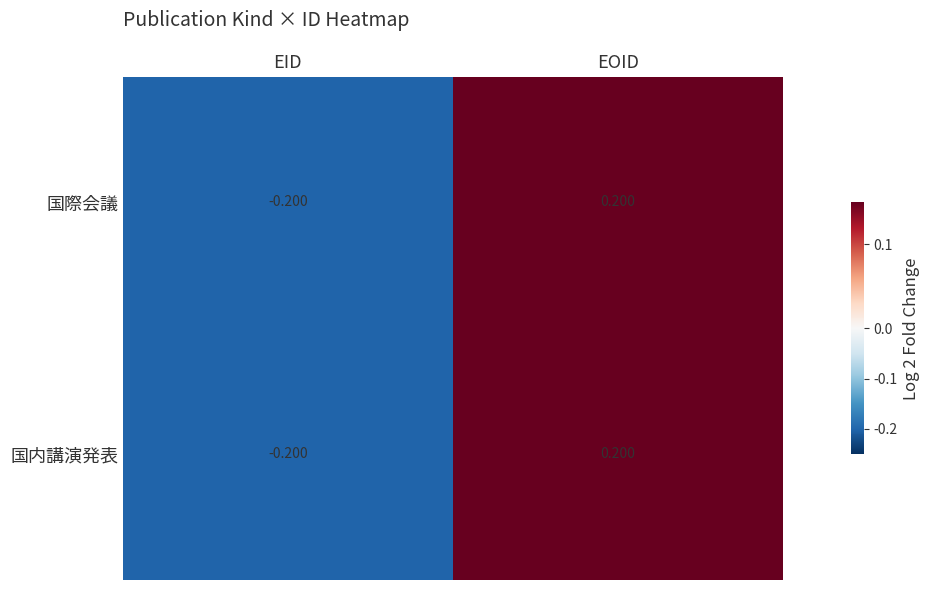

Rank the categories by 国内講演発表 value from highest to lowest.

EOID, EID